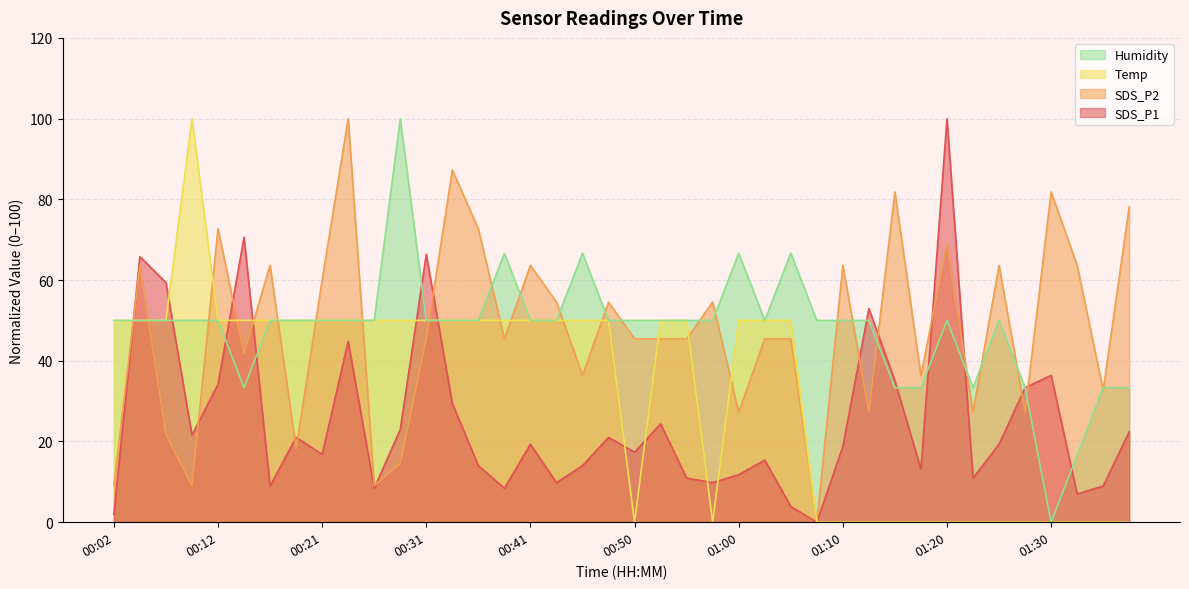

How many data points in SDS_P1 are less than 19?

20